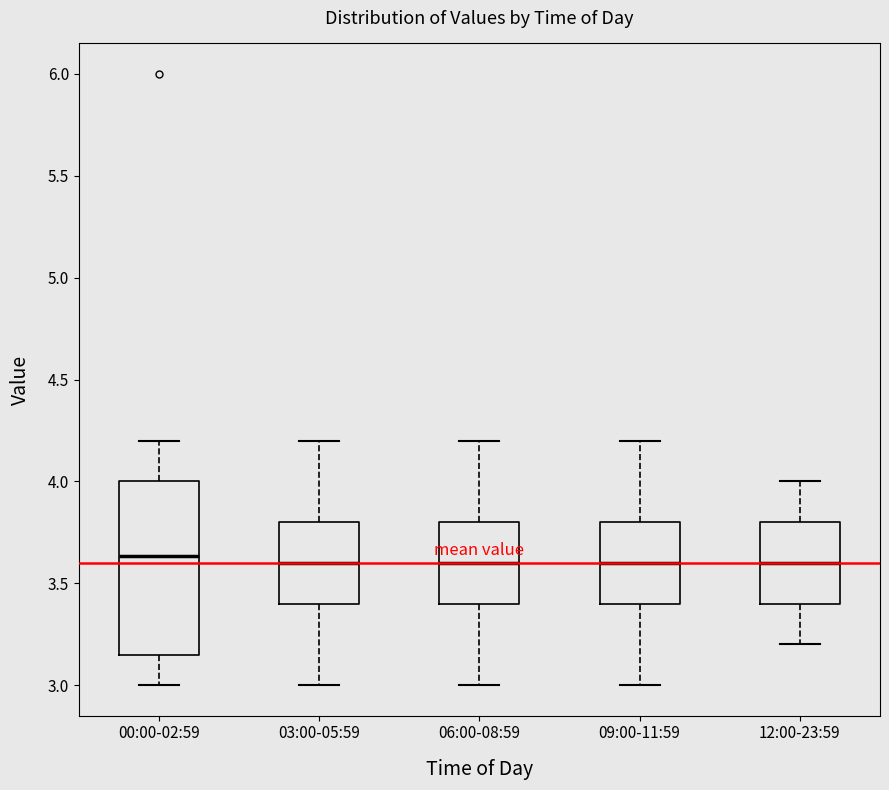

Where does the lower whisker of the box for 06:00-08:59 end on the y-axis? The values are not printed on the chart, so give them approximately, as read against the axis.

3.00